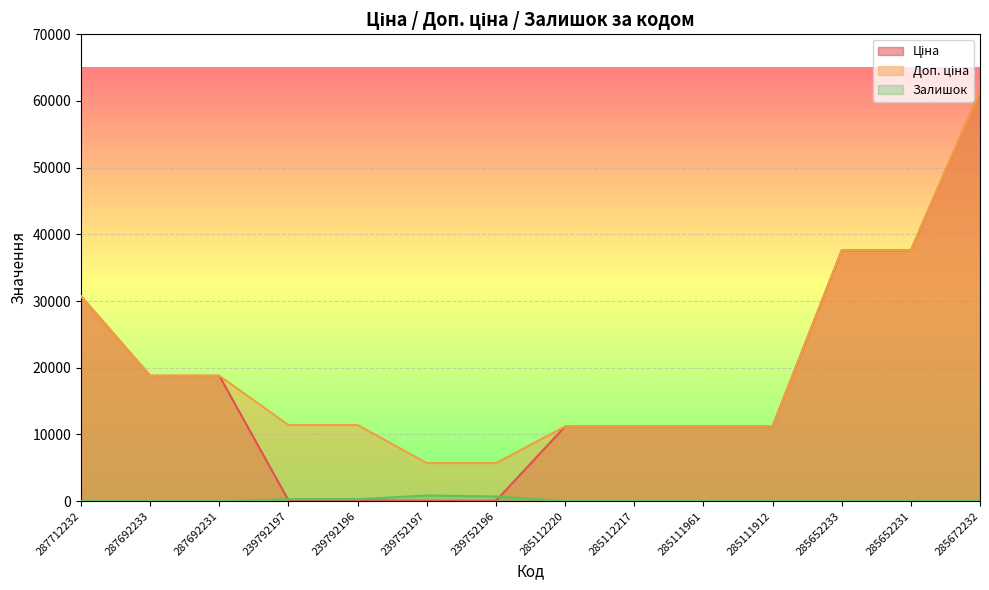

Between 287692233 and 287712232, which is larger?

287712232